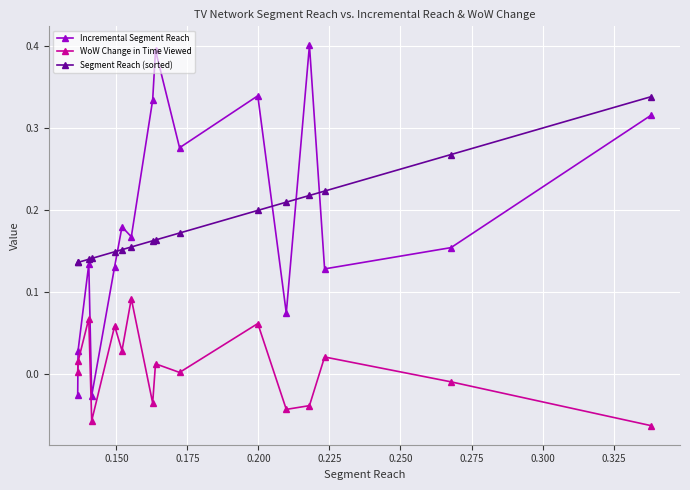

Which series has the widest spread of values?

Incremental Segment Reach